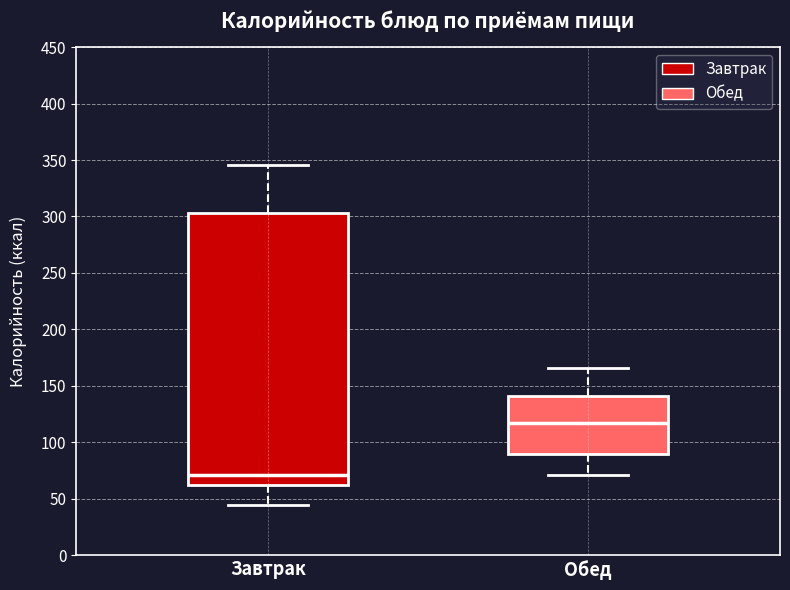

Reading left to right, read every box against the y-axis: the position of its median line, the range the box covers, and the ends of its whiskers. The values are not printed on the chart, so give them approximately, as read against the axis.

Завтрак: median 70, box 65 to 305, whiskers 45 to 345
Обед: median 115, box 90 to 140, whiskers 70 to 165